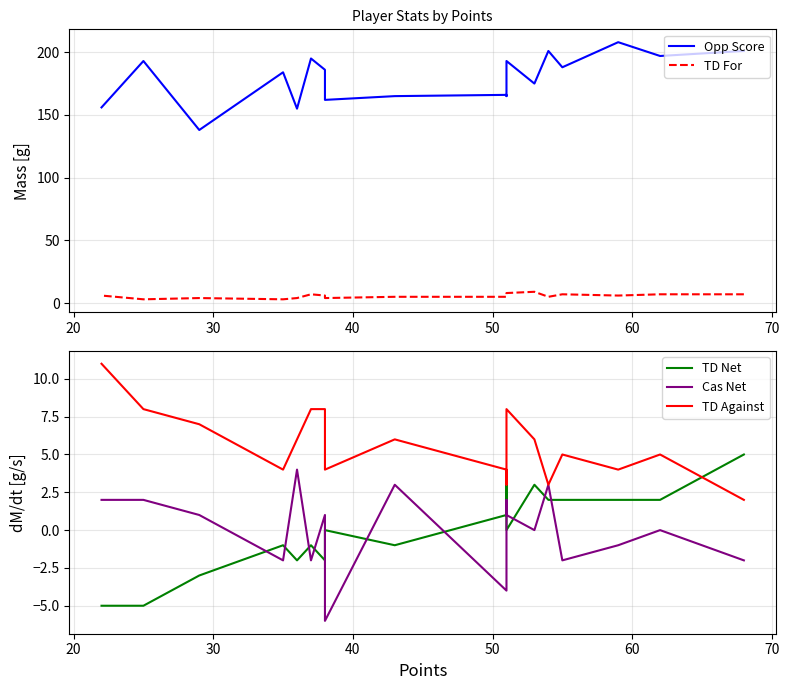

In TD Net, how many points are higher than both neighbors (excluding endpoints)?

5